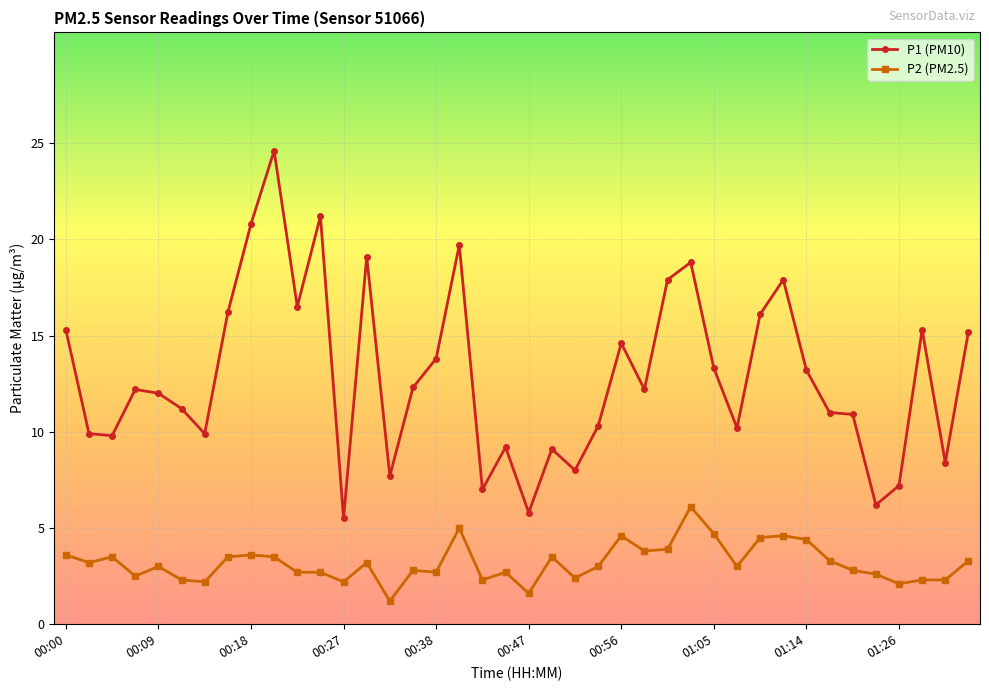

Does the chart display data point markers on the line(s)?

Yes